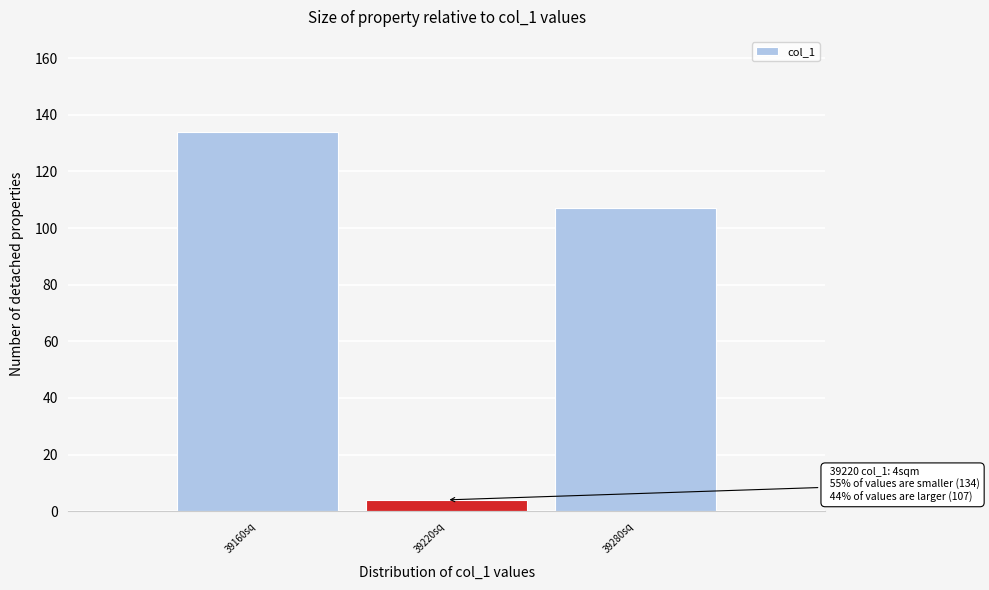

Over which range of the x-axis is the bar tallest?

39130 to 39190